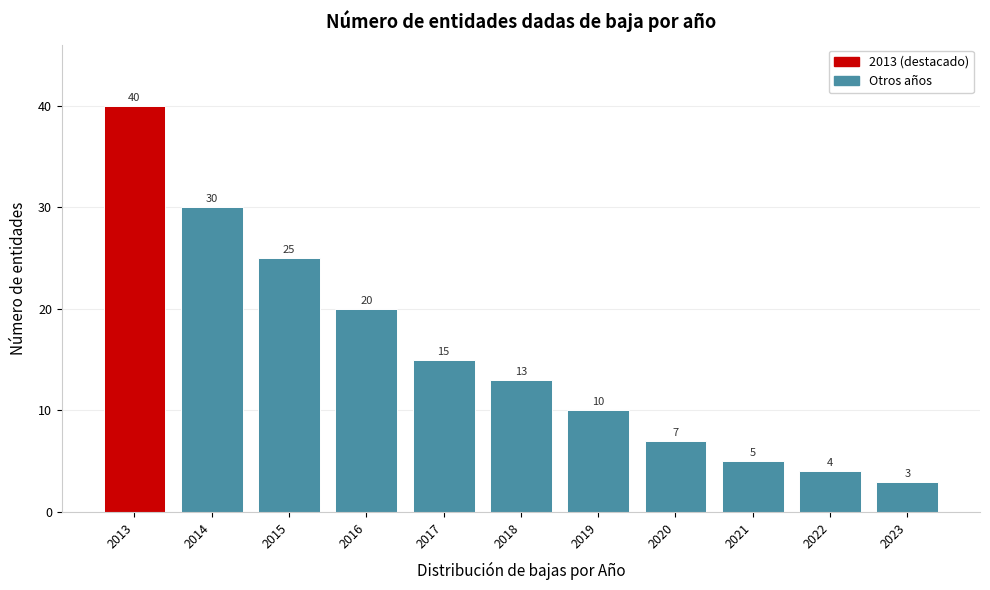

Reading left to right, transcribe all the data shown in this chart.

2013=40	2014=30	2015=25	2016=20	2017=15	2018=13	2019=10	2020=7	2021=5	2022=4	2023=3